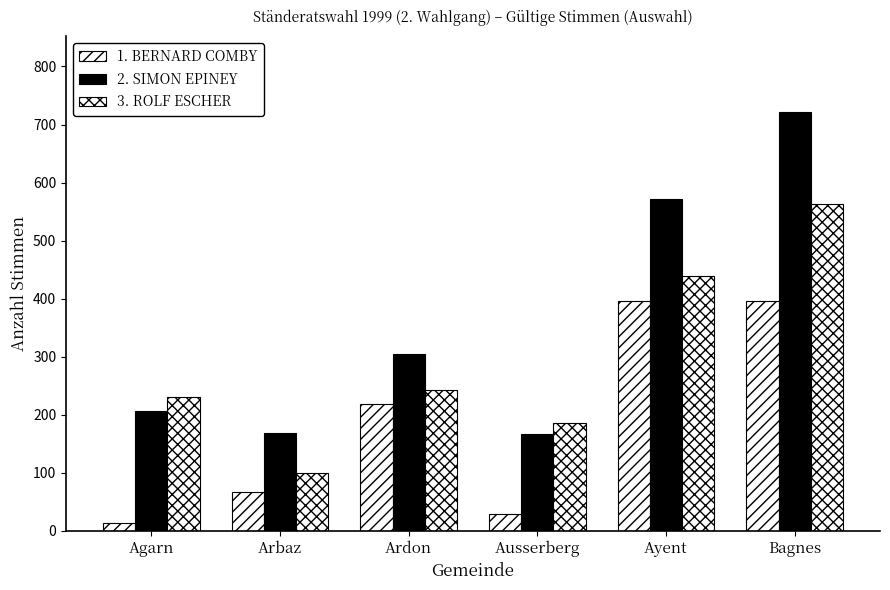

Does the chart contain stacked bars?

No